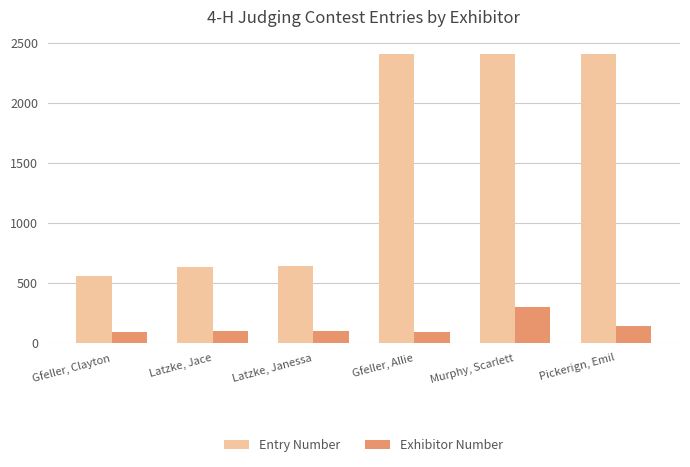

Rank the categories by Exhibitor Number value from highest to lowest.

Murphy, Scarlett, Pickerign, Emil, Latzke, Janessa, Latzke, Jace, Gfeller, Allie, Gfeller, Clayton